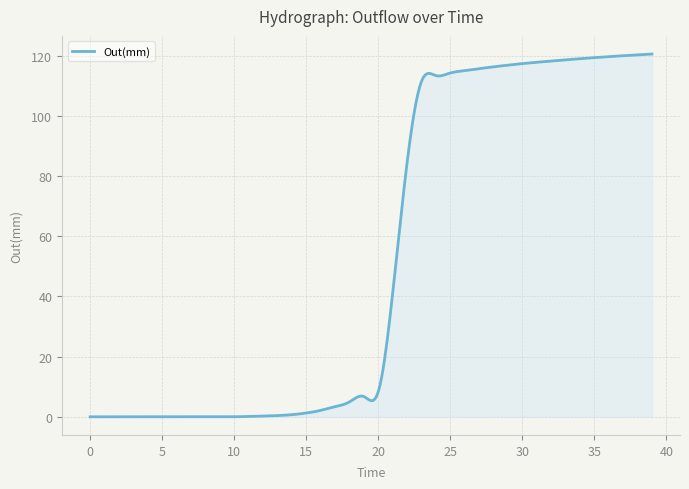

What is the maximum value shown in the chart?

120.6